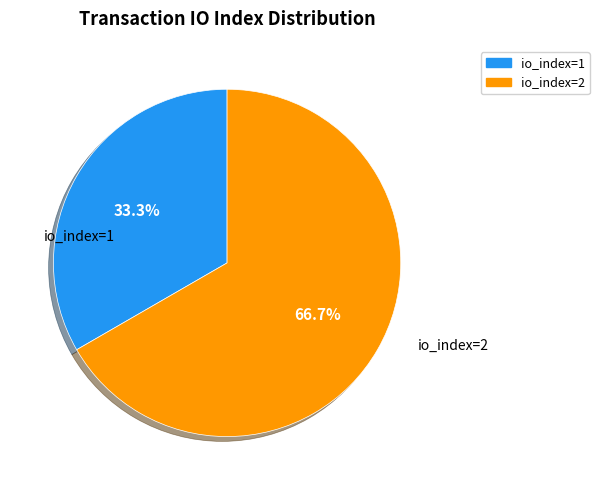

Which category has the smallest portion of the pie?

io_index=1